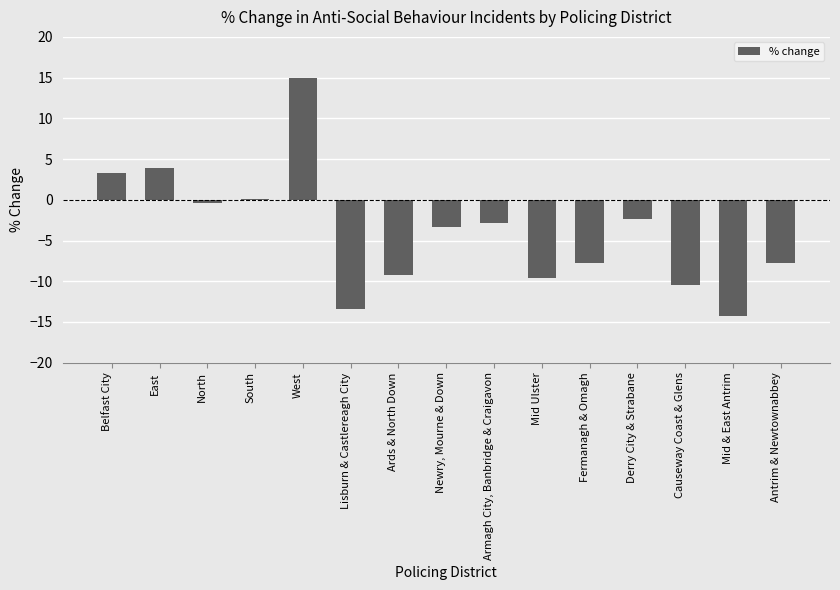

What is the sum of all values?

-59.2